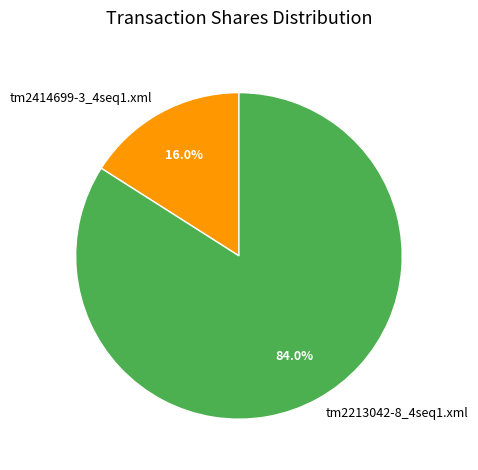

To the nearest percent, what is the difference between the tm2213042-8_4seq1.xml and tm2414699-3_4seq1.xml slice percentages?

68%